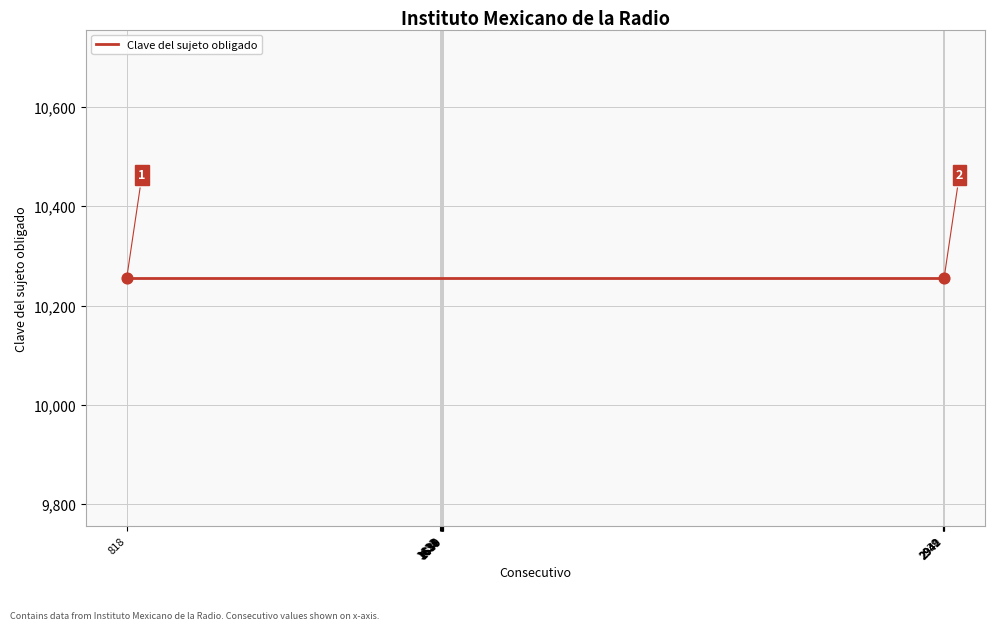

At which category is the sum across all series the highest?

2942